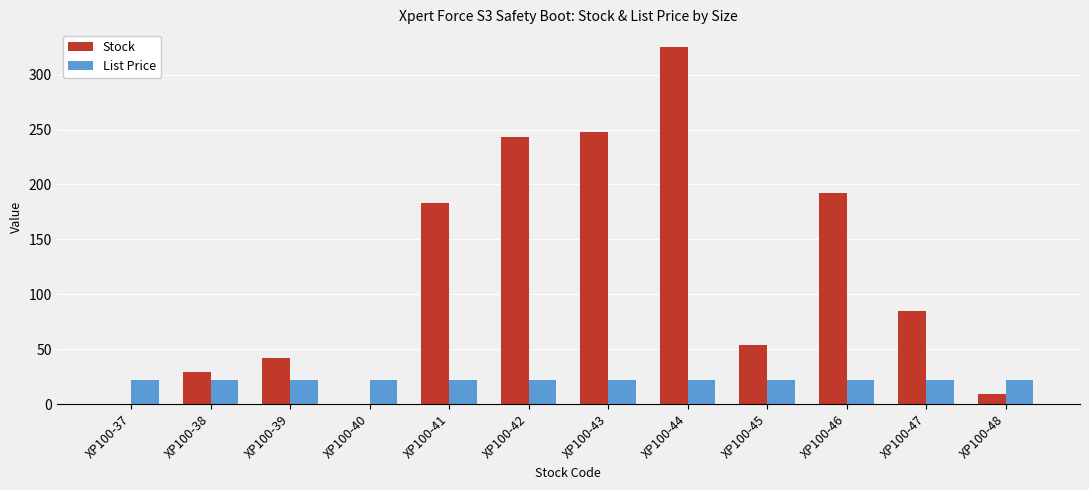

At which label is Stock closest to 162?

XP100-41